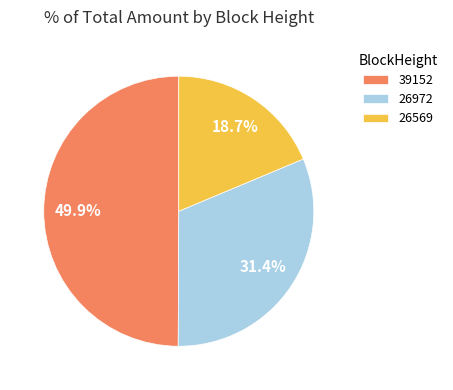

Count the number of slices in the pie.

3